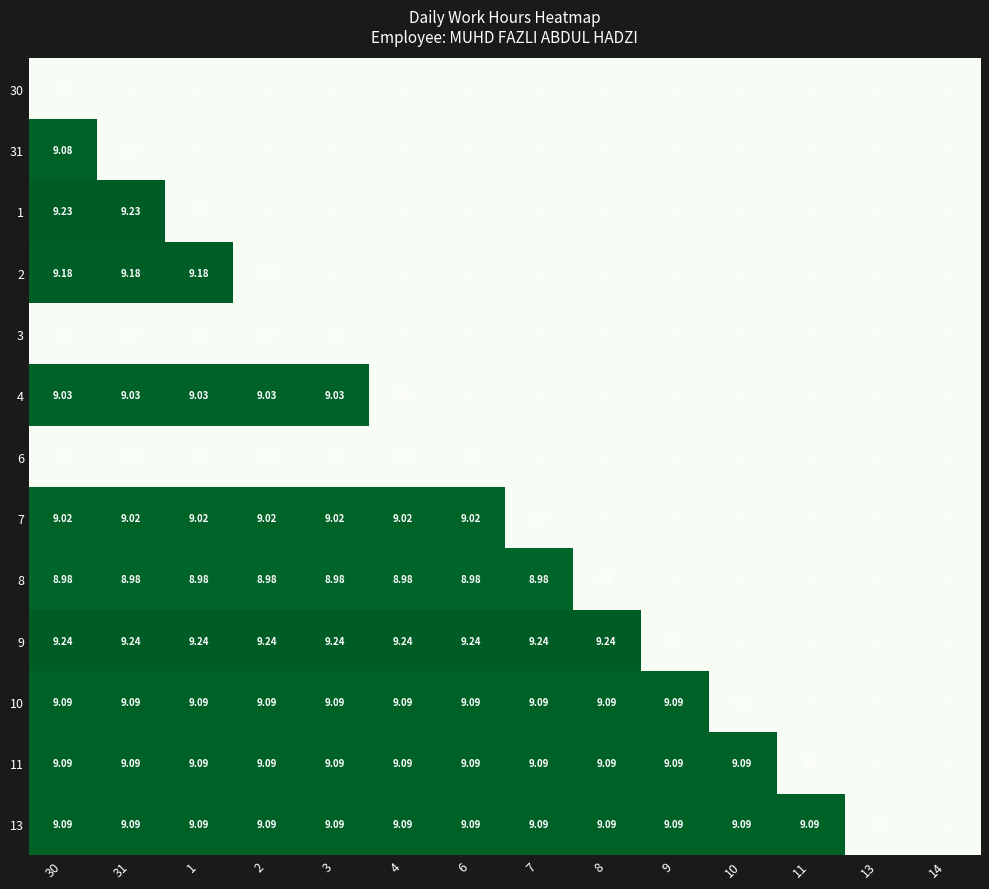

What is the total value across all series at 1?

72.7